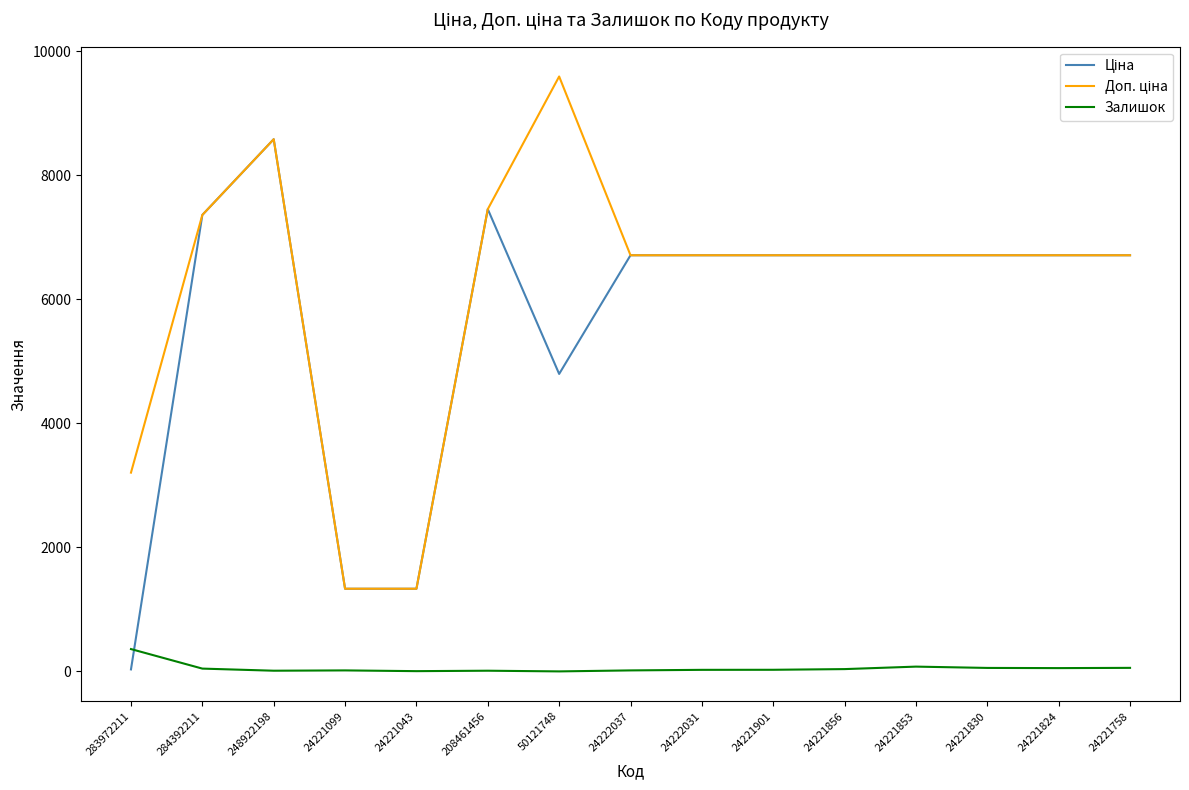

Is this an area chart (filled region under the line)?

No